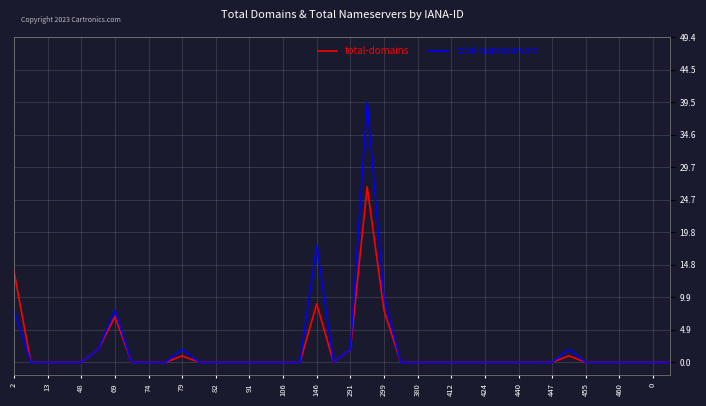

What is the difference between the second highest and minimum values in the total-domains series?

14